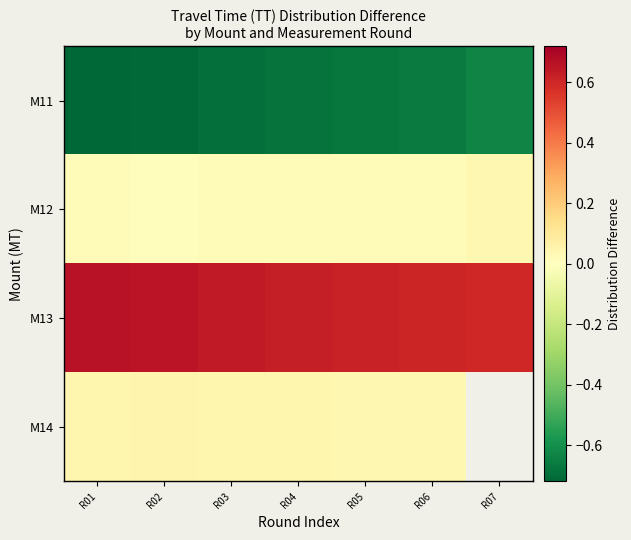

Which category has the lowest value in the M11 series?

R01